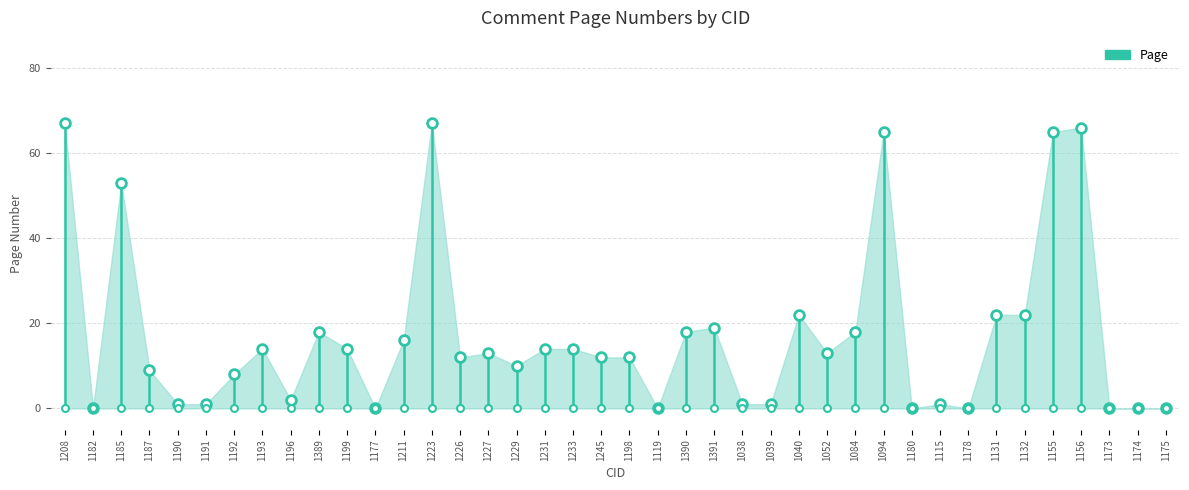

List the labels in order of value, smallest first.

1182, 1177, 1119, 1180, 1178, 1173, 1174, 1175, 1190, 1191, 1038, 1039, 1115, 1196, 1192, 1187, 1229, 1226, 1245, 1198, 1227, 1052, 1193, 1199, 1231, 1233, 1211, 1389, 1390, 1084, 1391, 1040, 1131, 1132, 1185, 1094, 1155, 1156, 1208, 1223